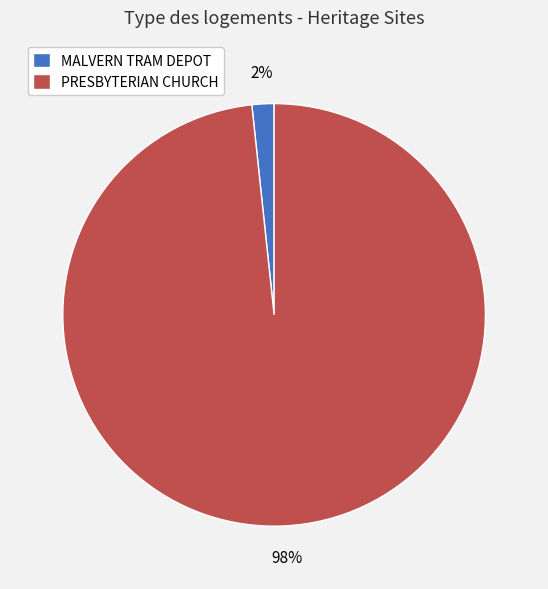

Rank the categories by value from highest to lowest.

PRESBYTERIAN CHURCH, MALVERN TRAM DEPOT